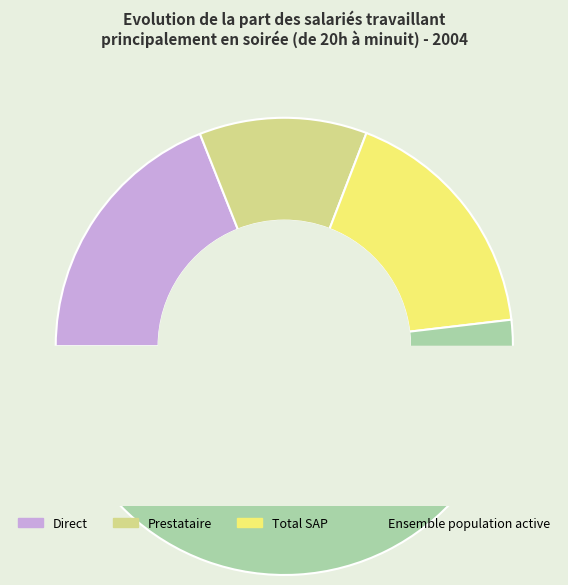

Is Ensemble population active the majority of the pie?

Yes